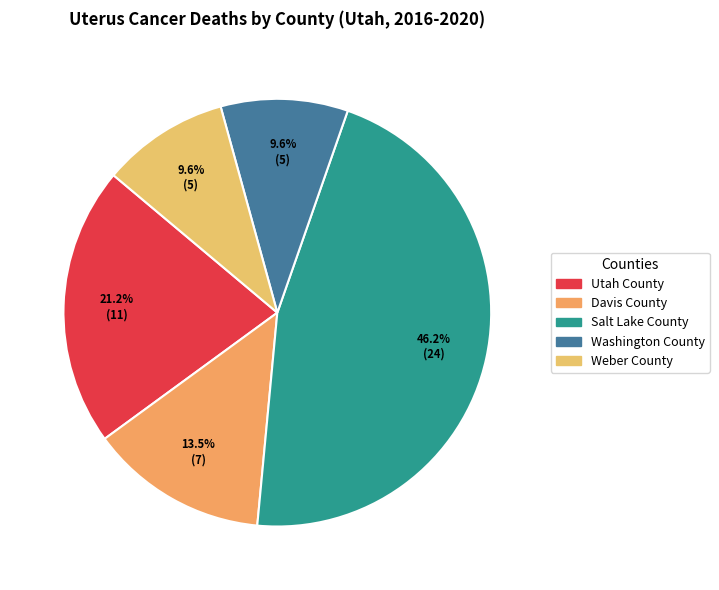

How many segments does this pie chart have?

5